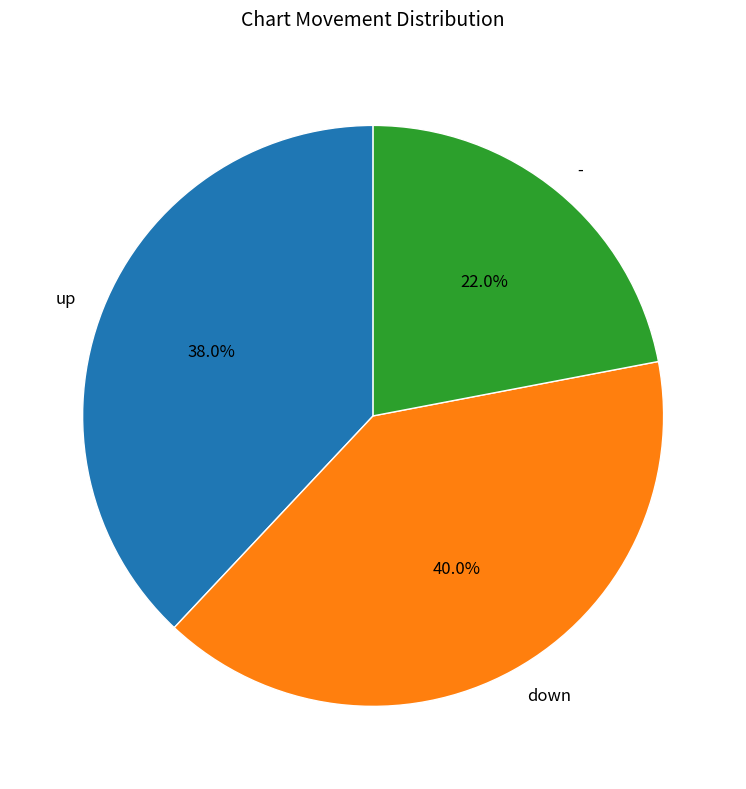

To the nearest percent, what is the combined percentage of down and -?

62%